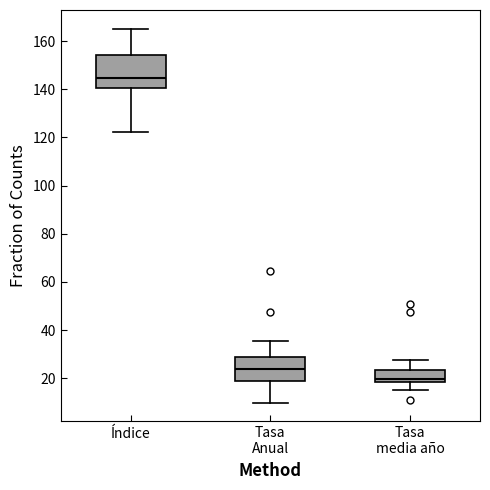

Reading left to right, read every box against the y-axis: the position of its median line, the range the box covers, and the ends of its whiskers. The values are not printed on the chart, so give them approximately, as read against the axis.

Índice: median 144, box 140 to 154, whiskers 122 to 166
Tasa Anual: median 24, box 18 to 28, whiskers 10 to 36
Tasa media año: median 20, box 18 to 24, whiskers 16 to 28